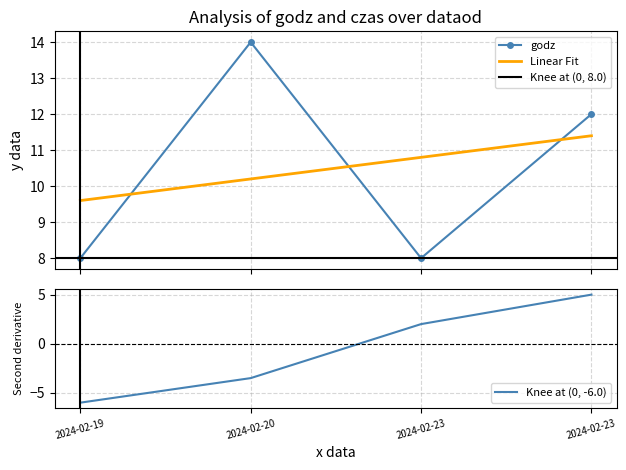

Rank the categories by value from highest to lowest.

2024-02-20, 2024-02-23, 2024-02-19, 2024-02-23